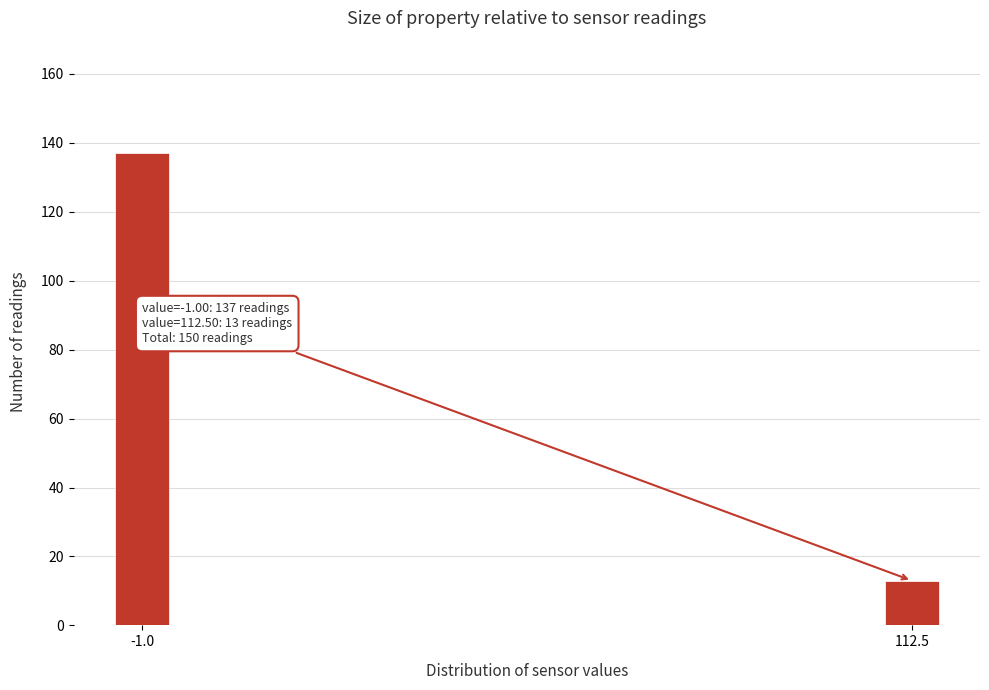

Reading right to left, extract all data points from this chart.

13	137